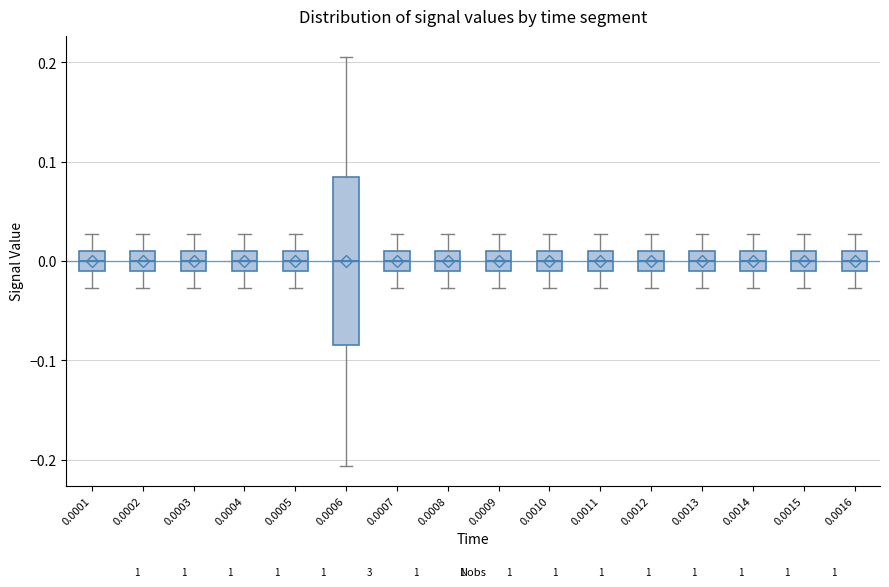

Reading left to right, read every box against the y-axis: the position of its median line, the range the box covers, and the ends of its whiskers. The values are not printed on the chart, so give them approximately, as read against the axis.

0.0001: median 0.00, box -0.01 to 0.01, whiskers -0.03 to 0.03
0.0002: median 0.00, box -0.01 to 0.01, whiskers -0.03 to 0.03
0.0003: median 0.00, box -0.01 to 0.01, whiskers -0.03 to 0.03
0.0004: median 0.00, box -0.01 to 0.01, whiskers -0.03 to 0.03
0.0005: median 0.00, box -0.01 to 0.01, whiskers -0.03 to 0.03
0.0006: median 0.00, box -0.08 to 0.08, whiskers -0.21 to 0.21
0.0007: median 0.00, box -0.01 to 0.01, whiskers -0.03 to 0.03
0.0008: median 0.00, box -0.01 to 0.01, whiskers -0.03 to 0.03
0.0009: median 0.00, box -0.01 to 0.01, whiskers -0.03 to 0.03
0.0010: median 0.00, box -0.01 to 0.01, whiskers -0.03 to 0.03
0.0011: median 0.00, box -0.01 to 0.01, whiskers -0.03 to 0.03
0.0012: median 0.00, box -0.01 to 0.01, whiskers -0.03 to 0.03
0.0013: median 0.00, box -0.01 to 0.01, whiskers -0.03 to 0.03
0.0014: median 0.00, box -0.01 to 0.01, whiskers -0.03 to 0.03
0.0015: median 0.00, box -0.01 to 0.01, whiskers -0.03 to 0.03
0.0016: median 0.00, box -0.01 to 0.01, whiskers -0.03 to 0.03